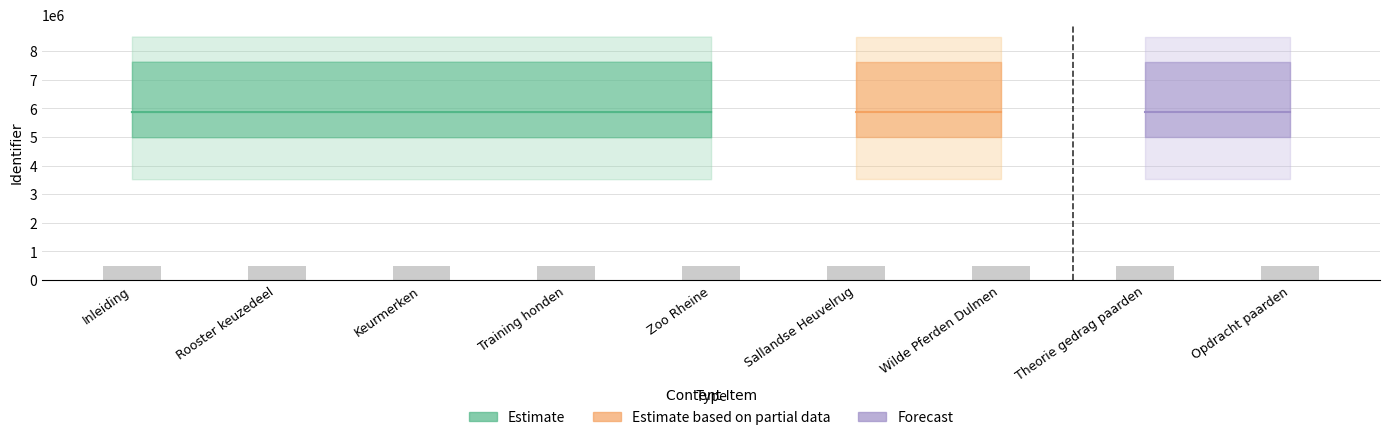

What is the ratio of the value at Rooster keuzedeel to the value at Sallandse Heuvelrug?

1.0